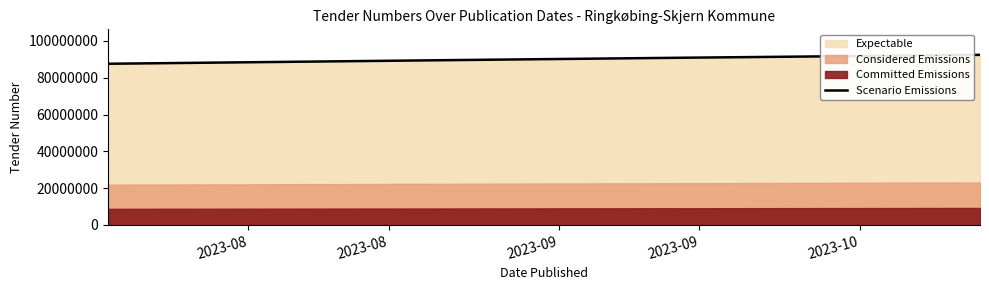

What is the difference between the maximum and minimum values?

4843648